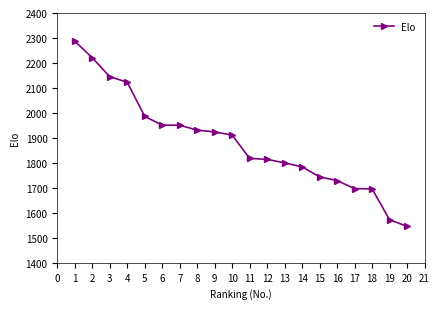

Read the value at 4.

2123